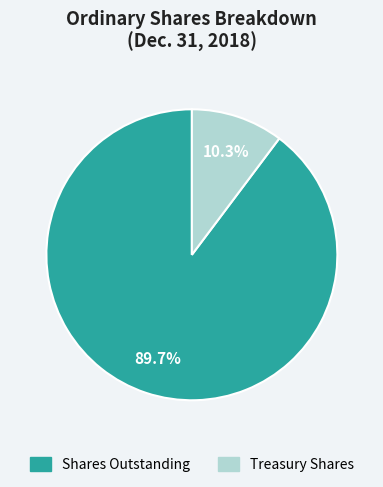

Which has a higher value, Treasury Shares or Shares Outstanding?

Shares Outstanding